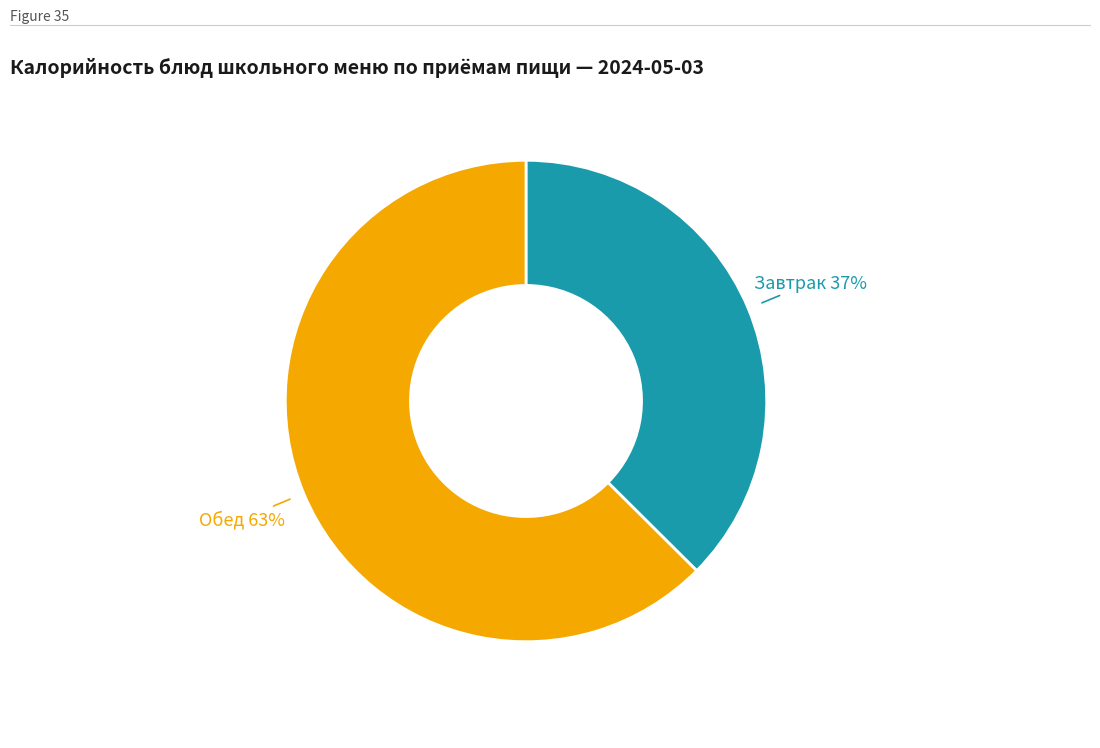

To the nearest percent, what is the average slice percentage?

50%